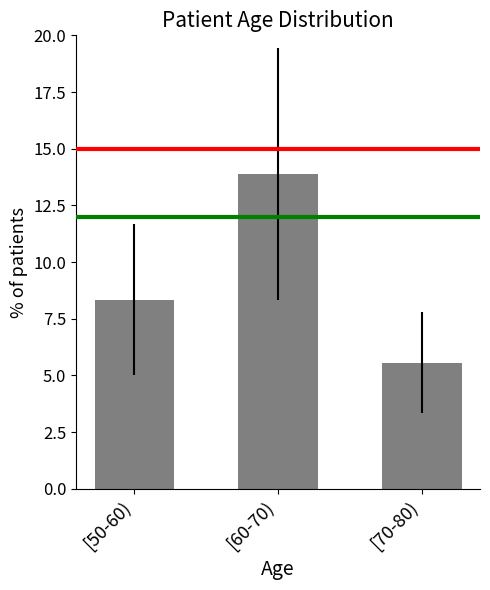

The chart shows a value of 14.3 at [50-60). True or false?

False